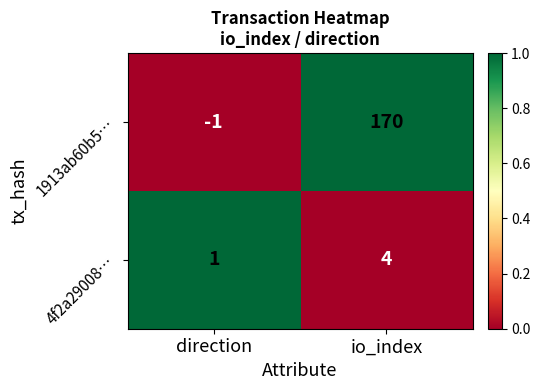

Count the number of data series in this chart.

2